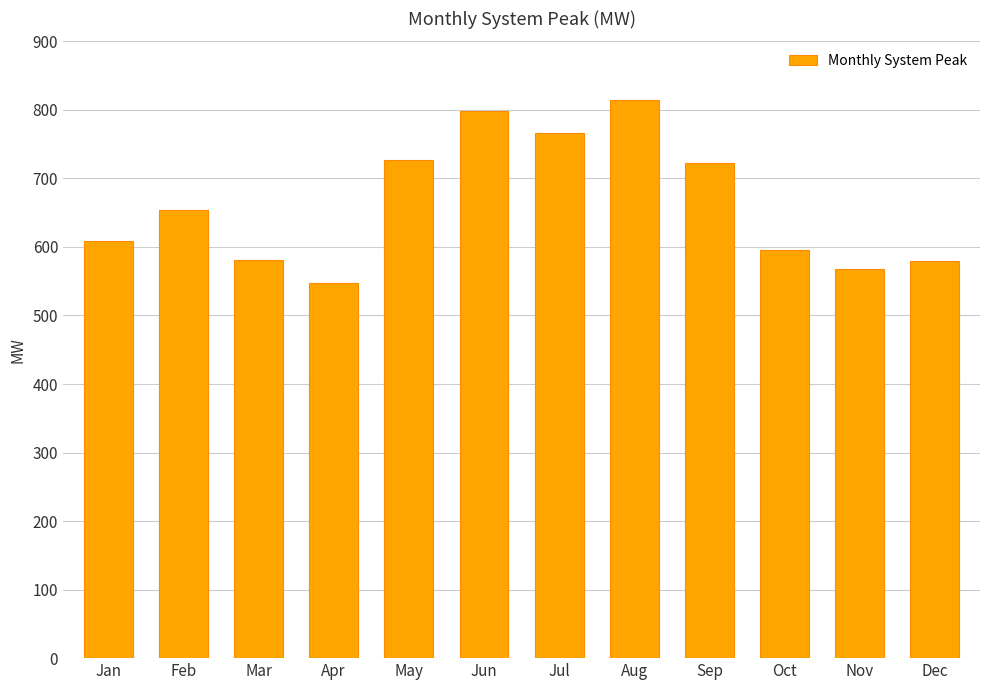

What value does the data have at Dec?

579